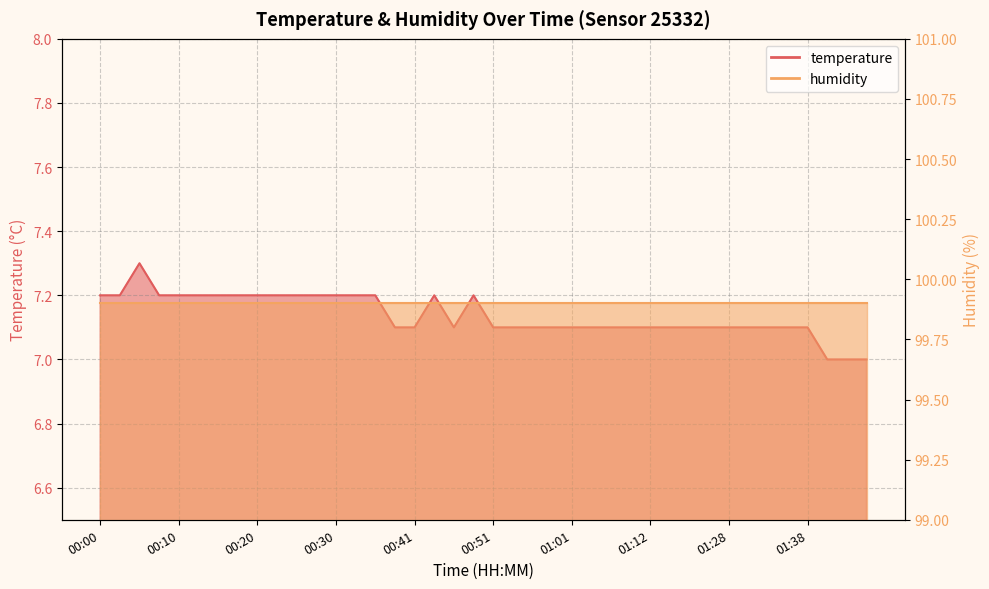

What is the smallest value displayed?

7.0